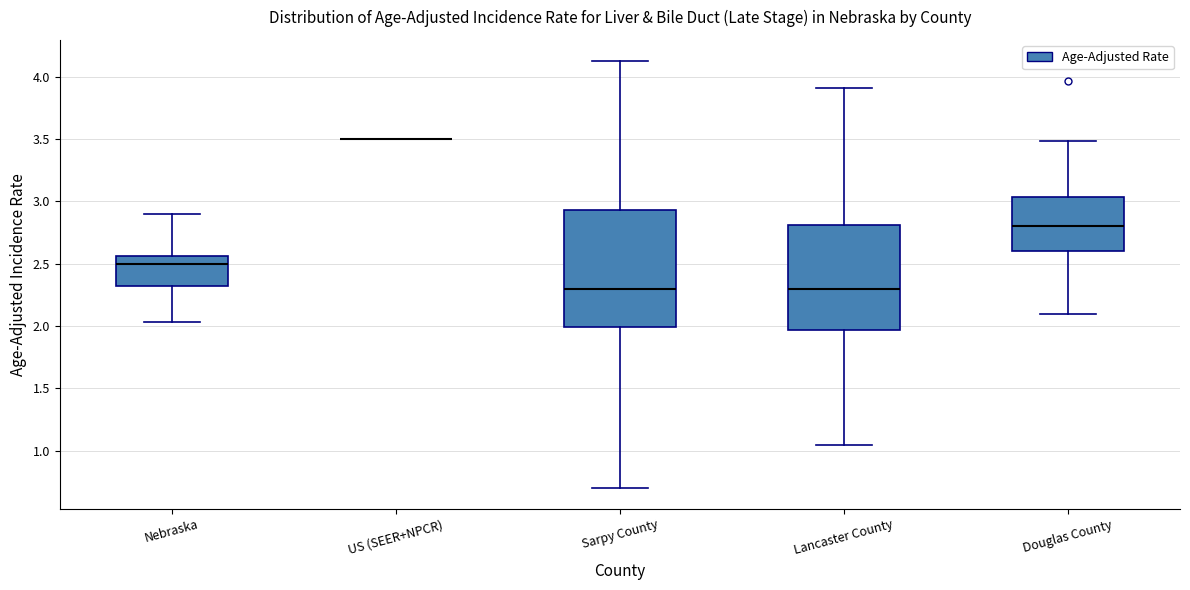

Reading left to right, transcribe this box plot: for each box, give where its median line is, the range the box spans, and where its two whiskers end, as read against the y-axis. The values are not printed on the chart, so give them approximately, as read against the axis.

Nebraska: median 2.50, box 2.30 to 2.55, whiskers 2.05 to 2.90
US (SEER+NPCR): box collapsed to a line at 3.50, whiskers 3.50 to 3.50
Sarpy County: median 2.30, box 2.00 to 2.95, whiskers 0.70 to 4.10
Lancaster County: median 2.30, box 1.95 to 2.80, whiskers 1.05 to 3.90
Douglas County: median 2.80, box 2.60 to 3.05, whiskers 2.10 to 3.50